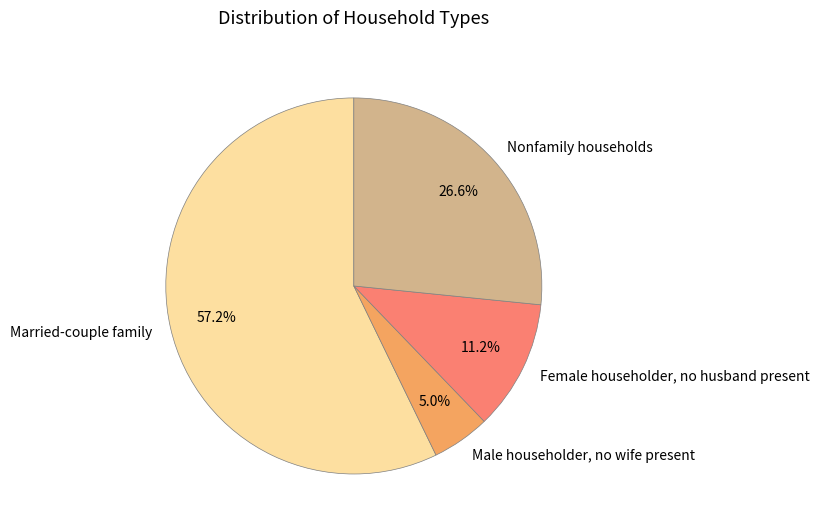

Is it true that Married-couple family is 57% of the pie?

True